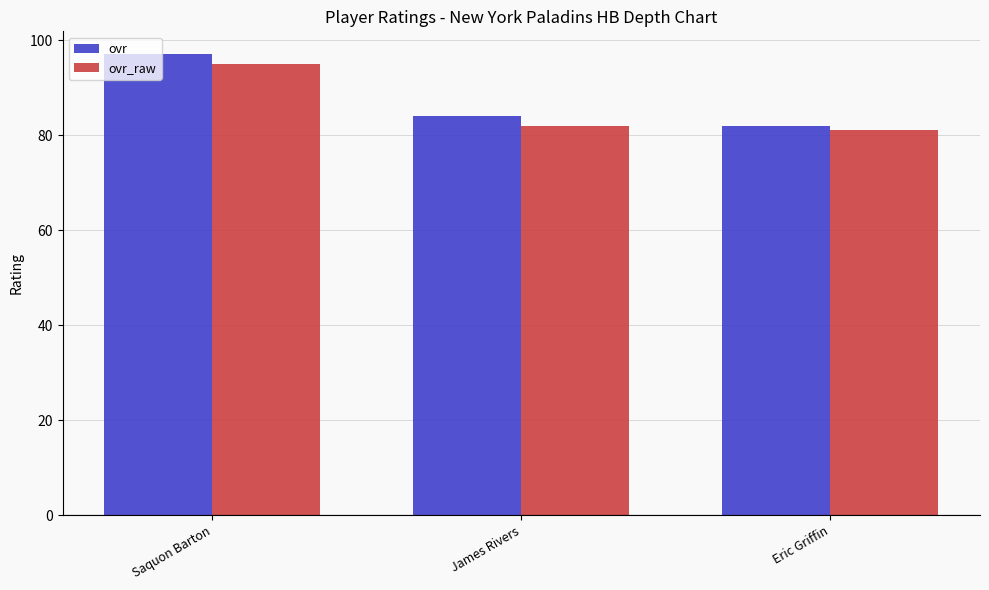

What is the total value across all series at James Rivers?

166